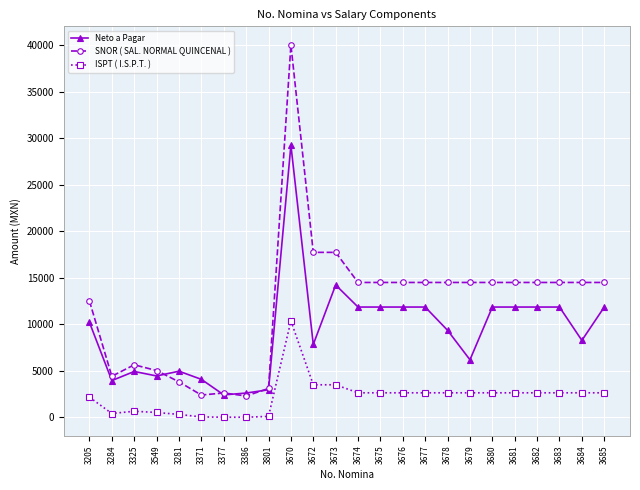

At which label does SNOR ( SAL. NORMAL QUINCENAL ) reach its peak?

3670